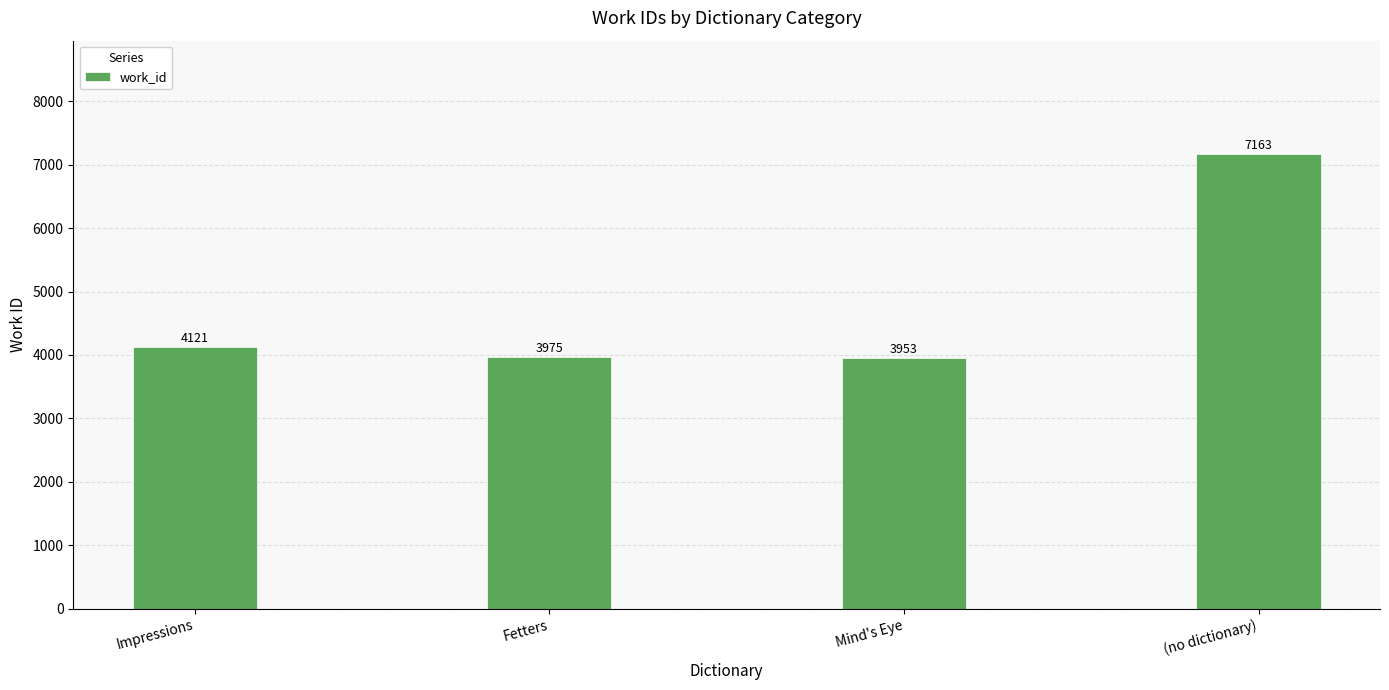

What is the label of the 3rd bar from the right?

Fetters